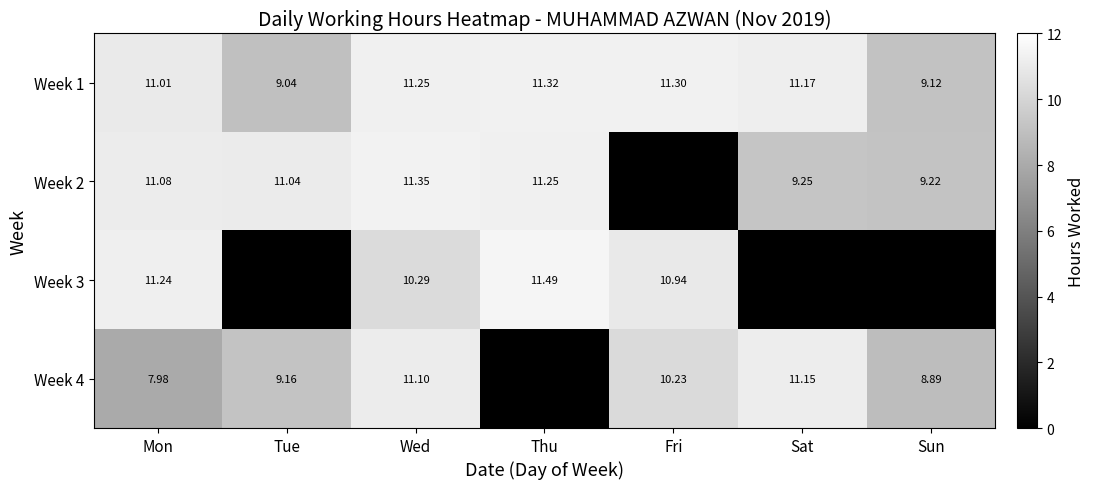

Which category has the highest value in the Week 1 series?

Thu